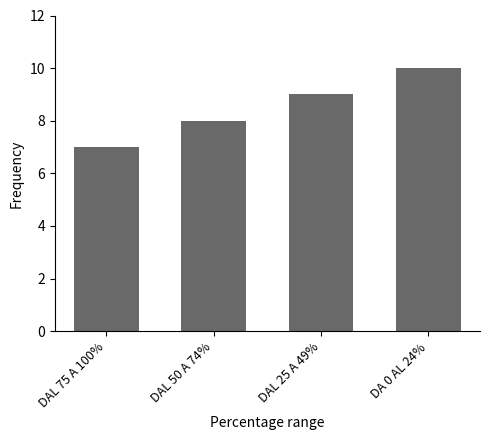

What is the difference between the maximum and minimum values?

3